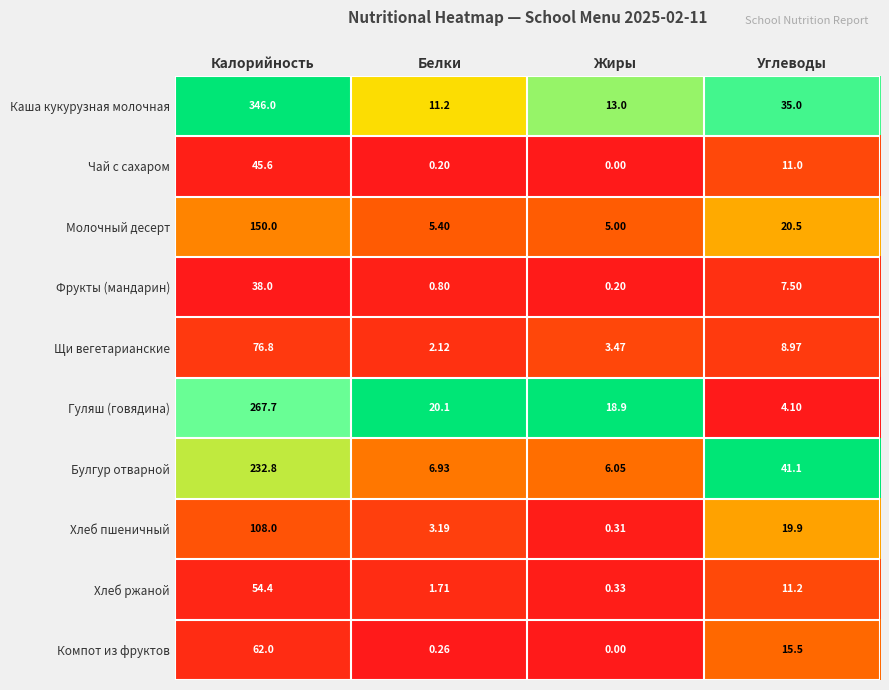

Which series has the widest spread of values?

Каша кукурузная молочная